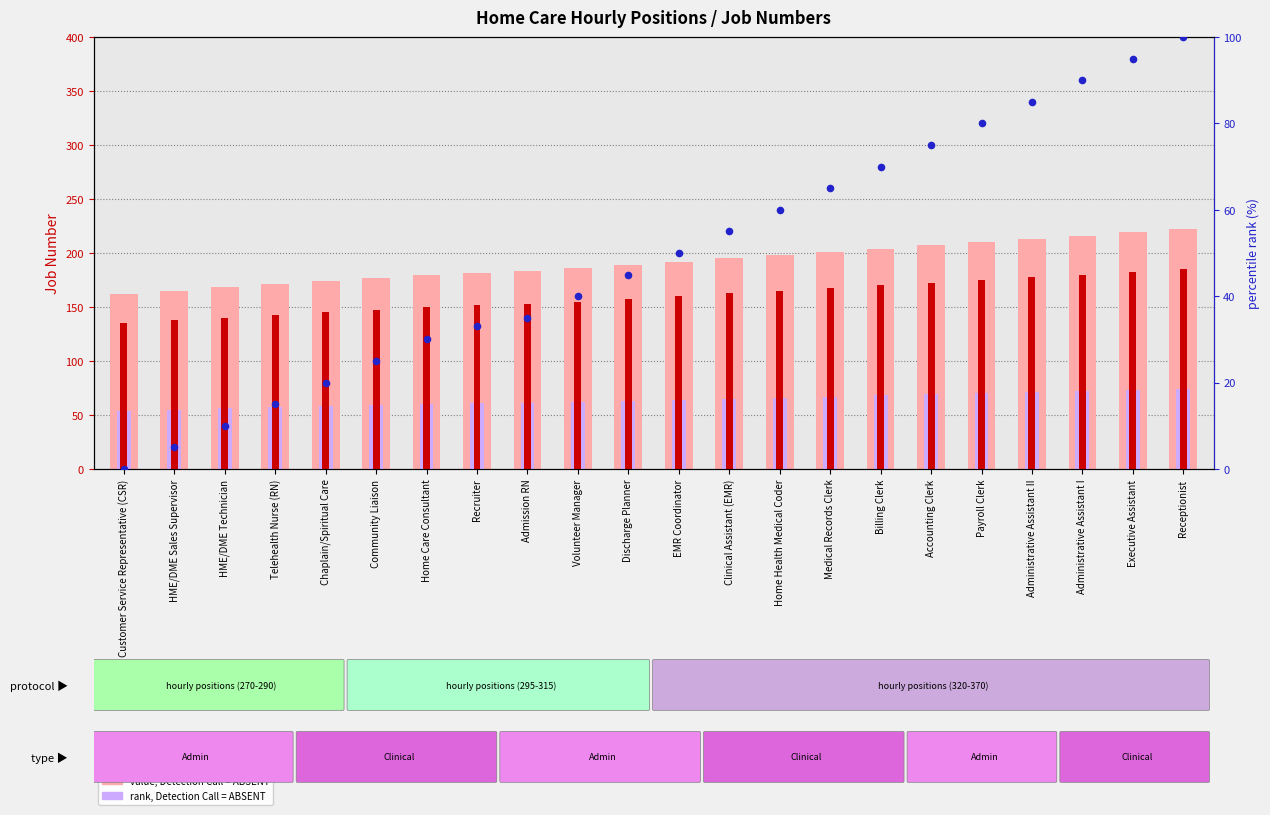

Which series reaches the minimum Y coordinate?

percentile rank within the sample